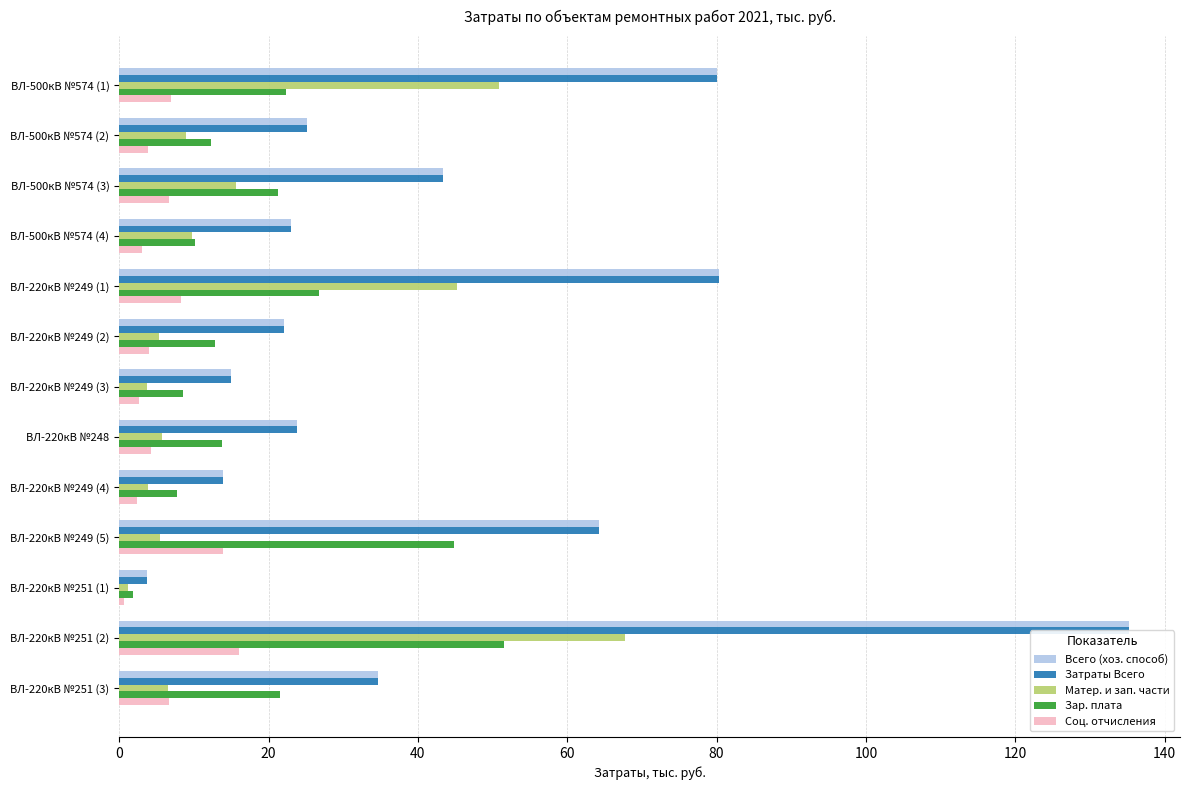

Reading left to right, list all the values displayed in this chart.

Всего (хоз. способ): 80.1	25.1	43.4	23.0	80.3	22.1	15.0	23.8	13.9	64.2	3.7	135.3	34.7
Затраты Всего: 80.1	25.1	43.4	23.0	80.3	22.1	15.0	23.8	13.9	64.2	3.7	135.3	34.7
Матер. и зап. части: 50.8	9.0	15.6	9.8	45.2	5.3	3.7	5.7	3.8	5.4	1.2	67.8	6.5
Зар. плата: 22.4	12.3	21.2	10.1	26.8	12.8	8.6	13.8	7.7	44.9	1.9	51.5	21.5
Соц. отчисления: 6.9	3.8	6.6	3.1	8.3	4.0	2.7	4.3	2.4	13.9	0.6	16.0	6.7